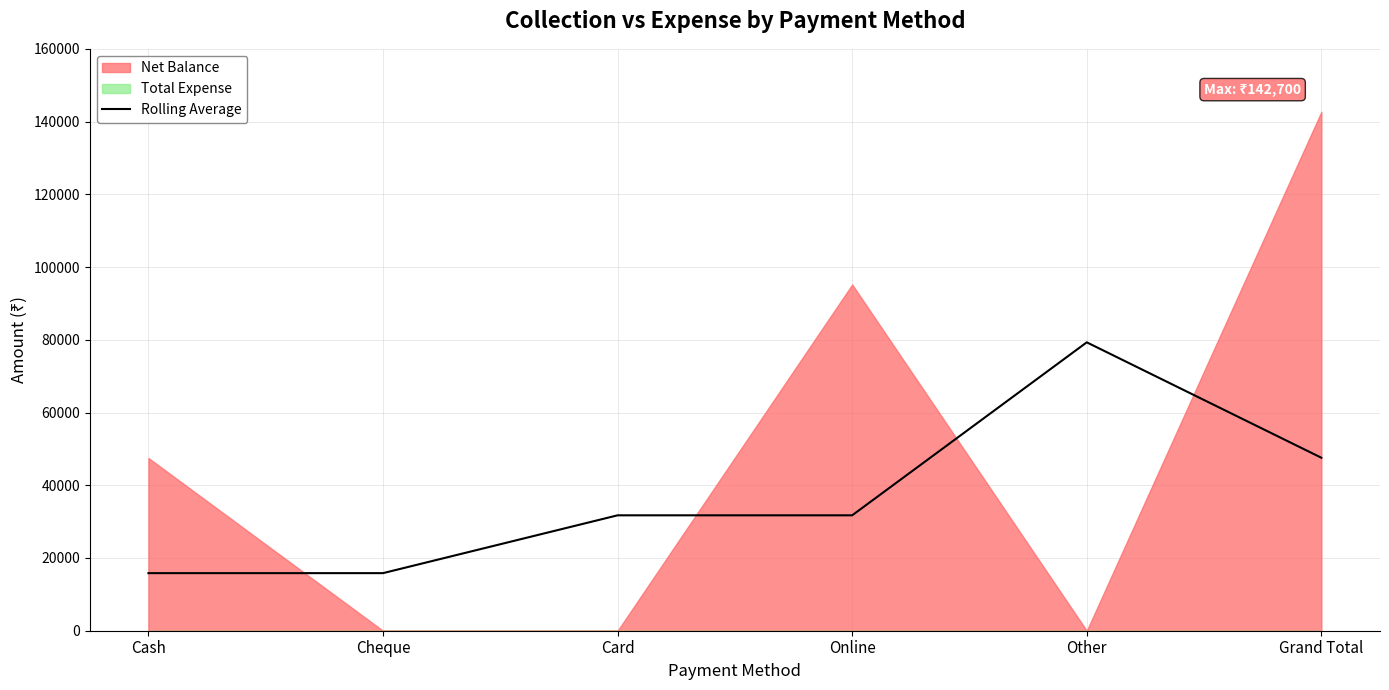

True or false: Rolling Average has a value of 15833.3 at Cash.

True